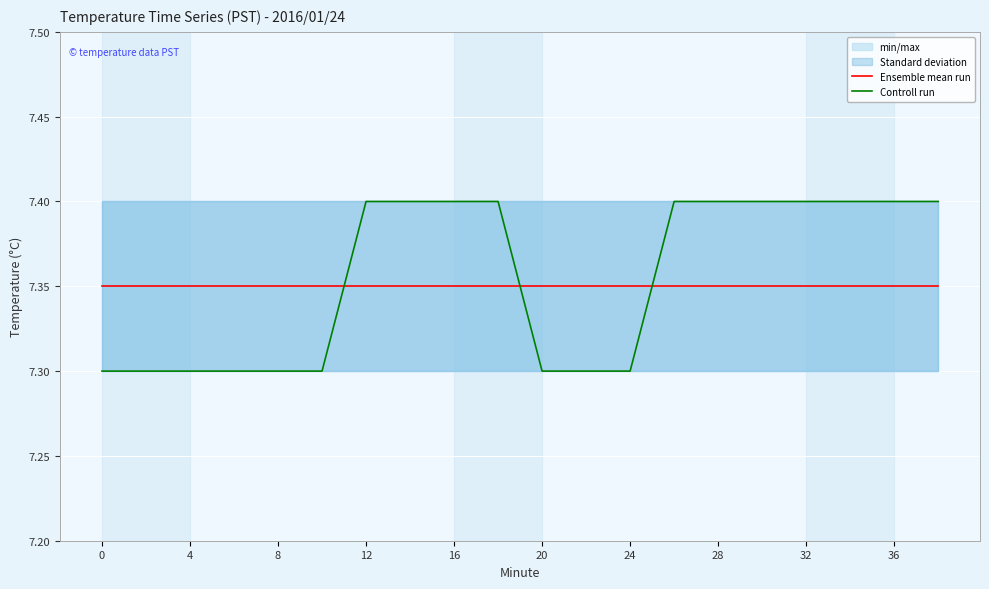

What is the sum of the Controll run values at 28 and 36?

14.8